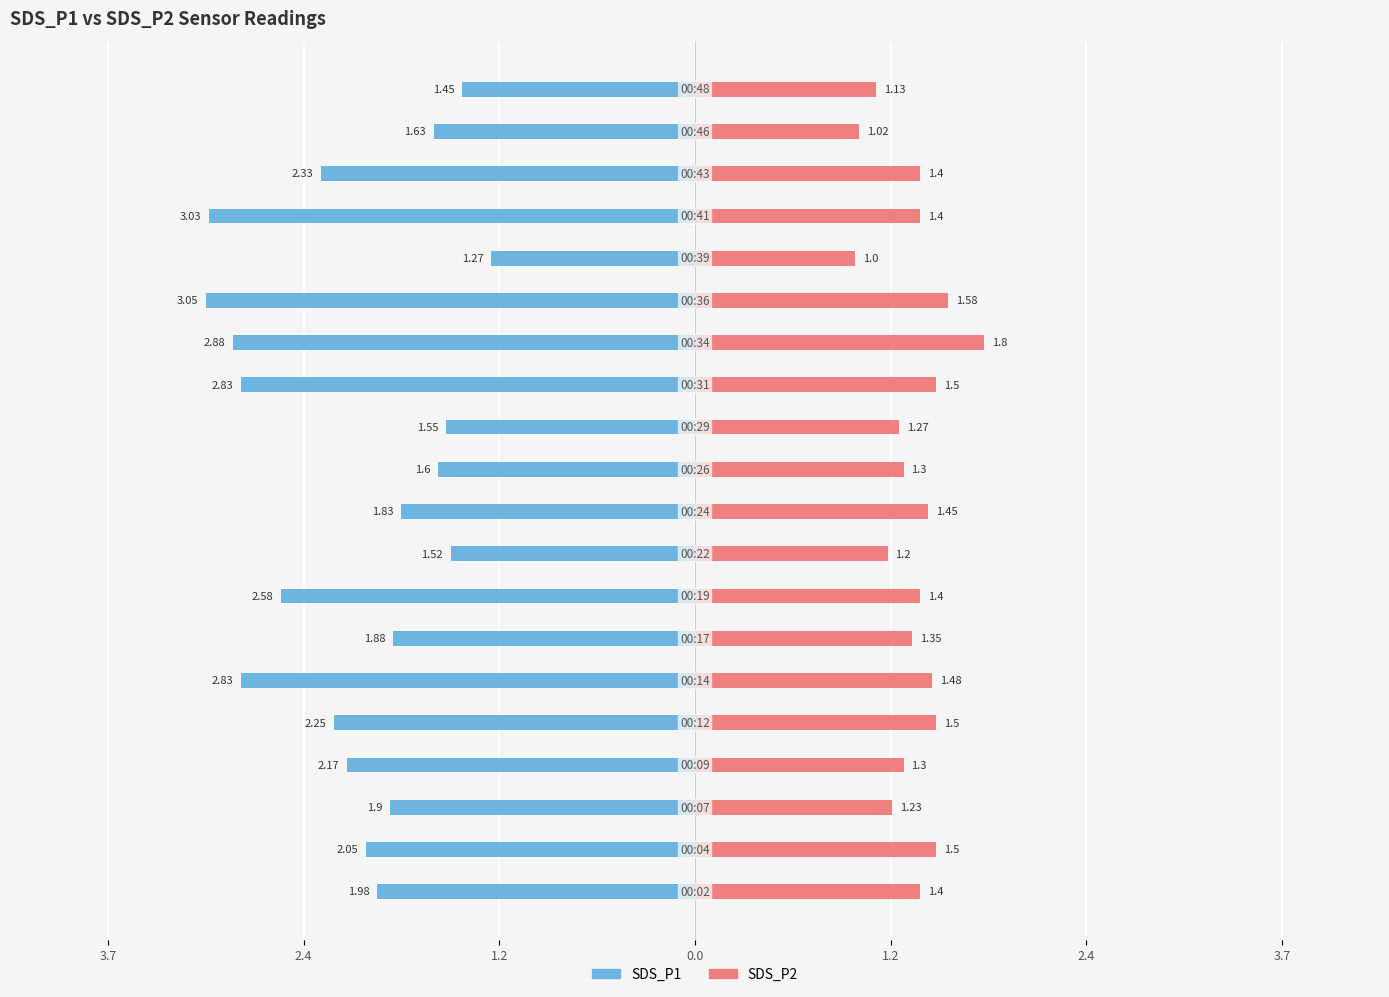

At how many categories does at least one series exceed -2?

20